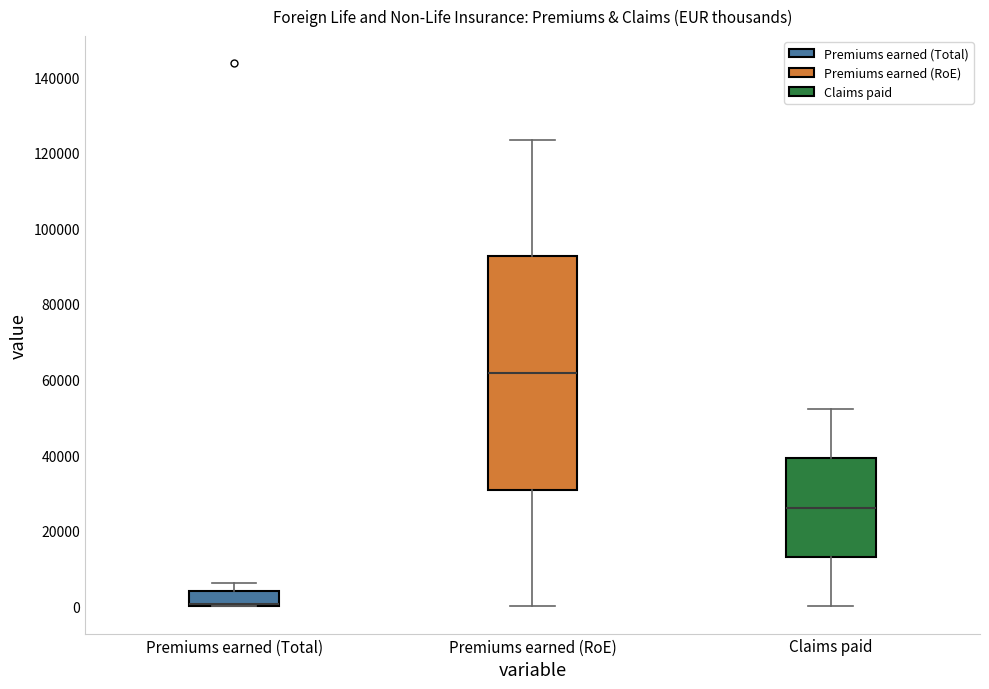

Which box is the tallest, from its lower edge to its upper edge?

Premiums earned (RoE)